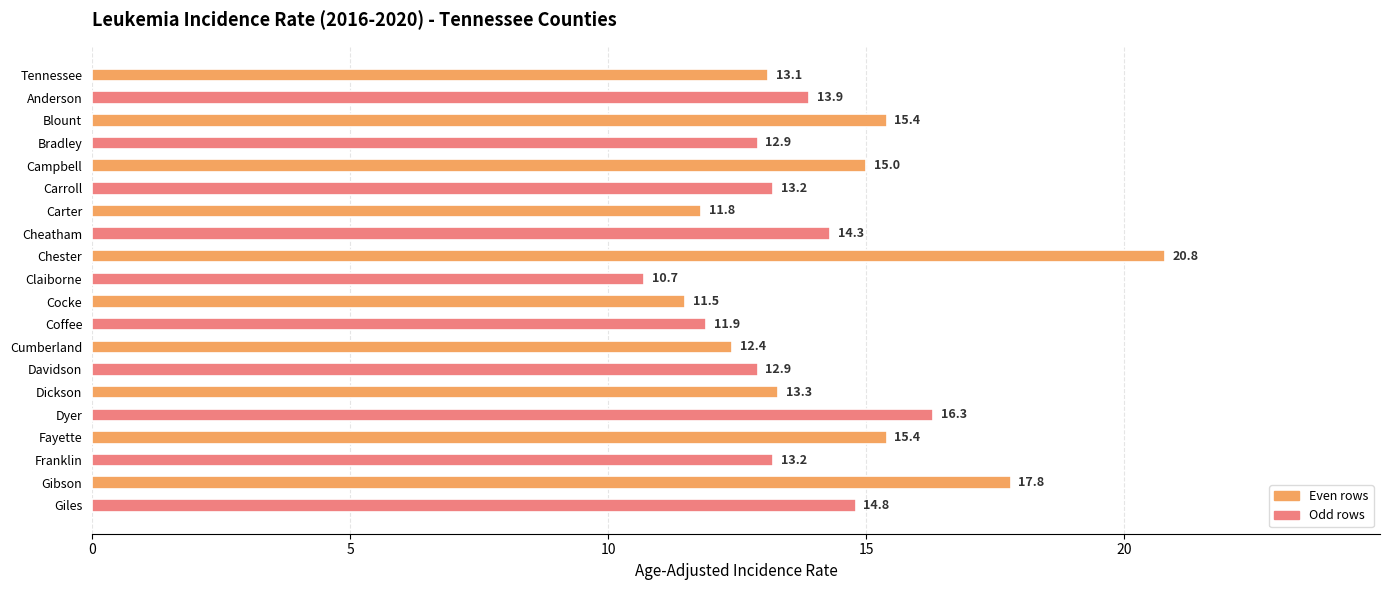

What is the change in value from Carroll to Cocke?

-1.7